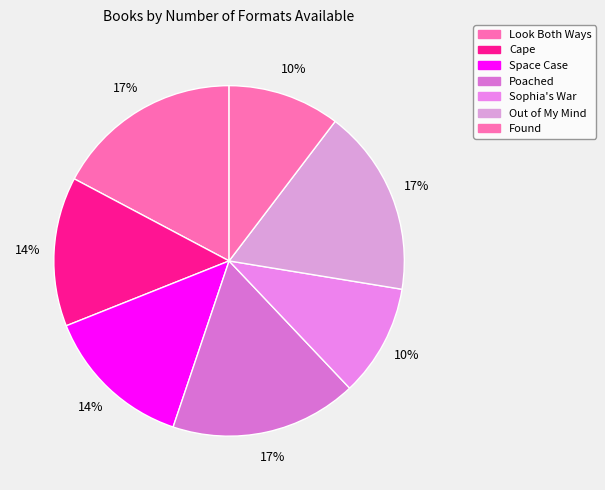

How many segments does this pie chart have?

7